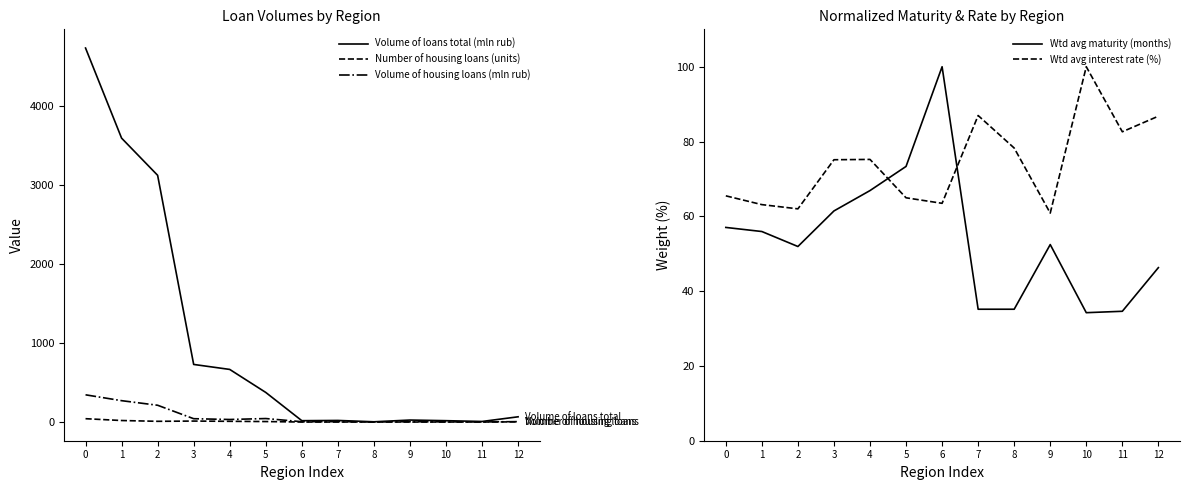

Where is the first local maximum for Volume of loans total (mln rub)?

7